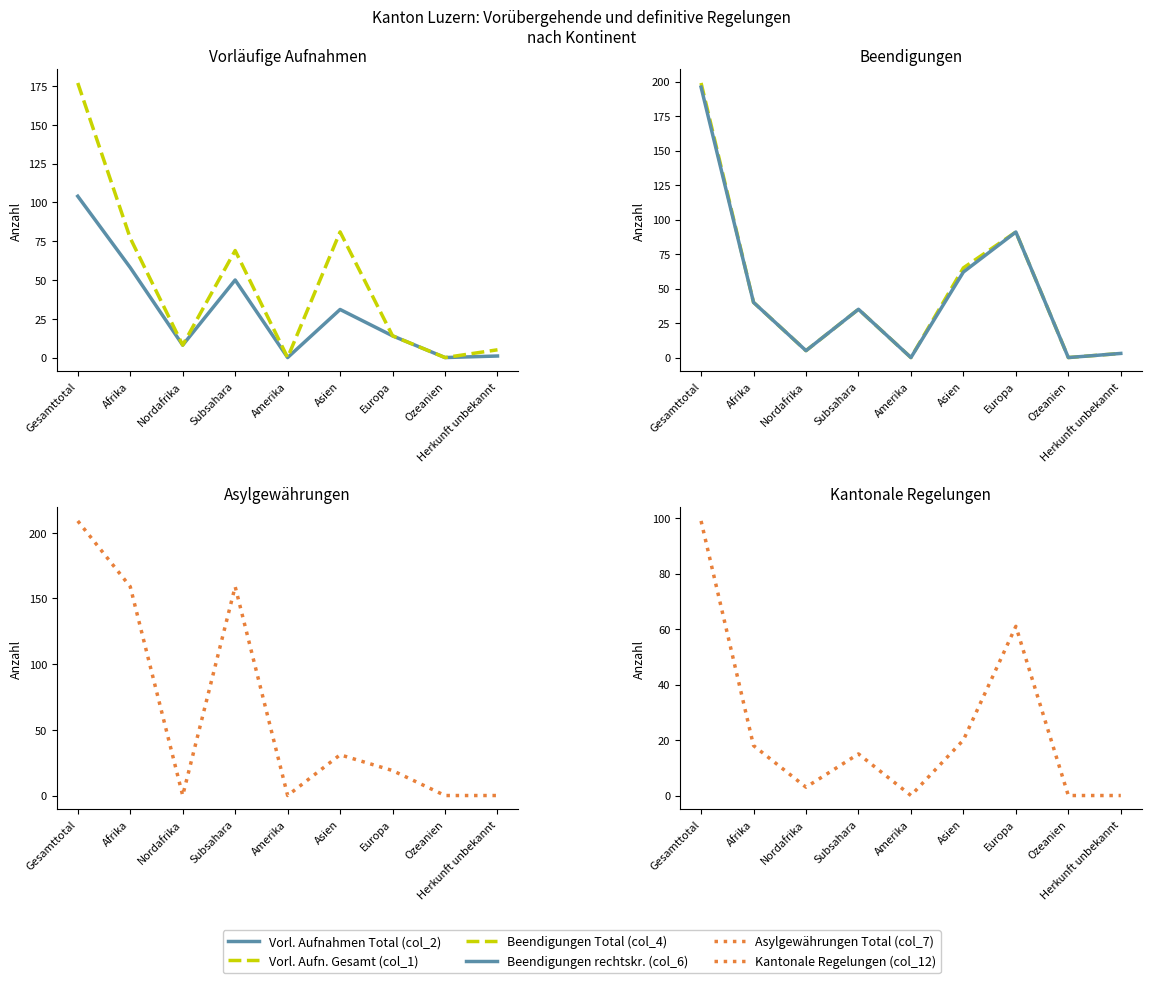

What is the difference between the maximum and minimum values in the Asylgewährungen Total (col_7) series?

209